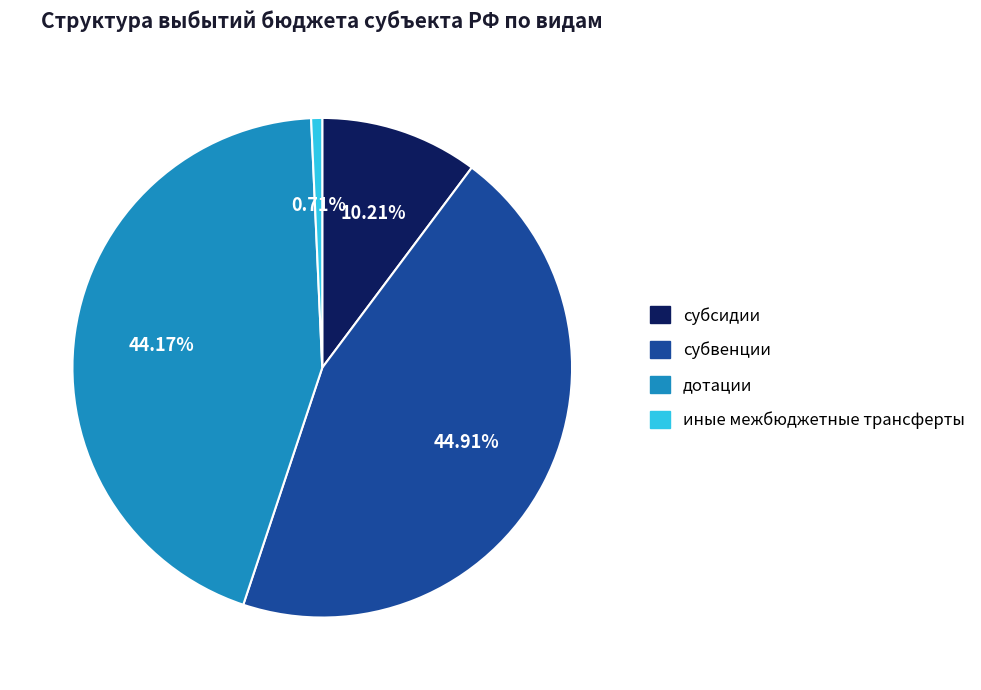

To the nearest percent, what portion does иные межбюджетные трансферты represent?

1%